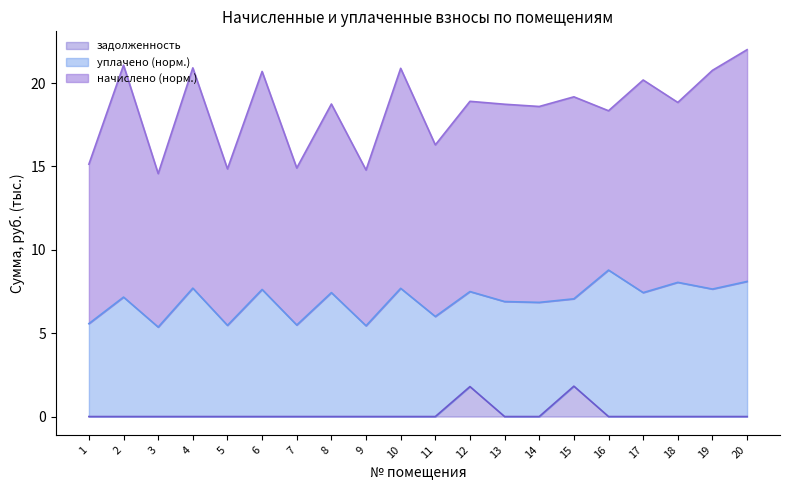

True or false: задолженность and уплачено cross at least once.

False